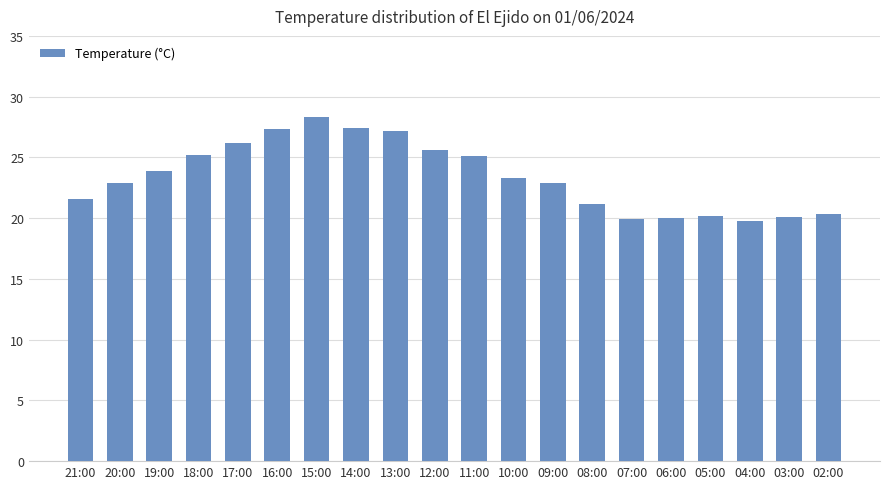

What is the sum of the values at 13:00 and 20:00?

50.1